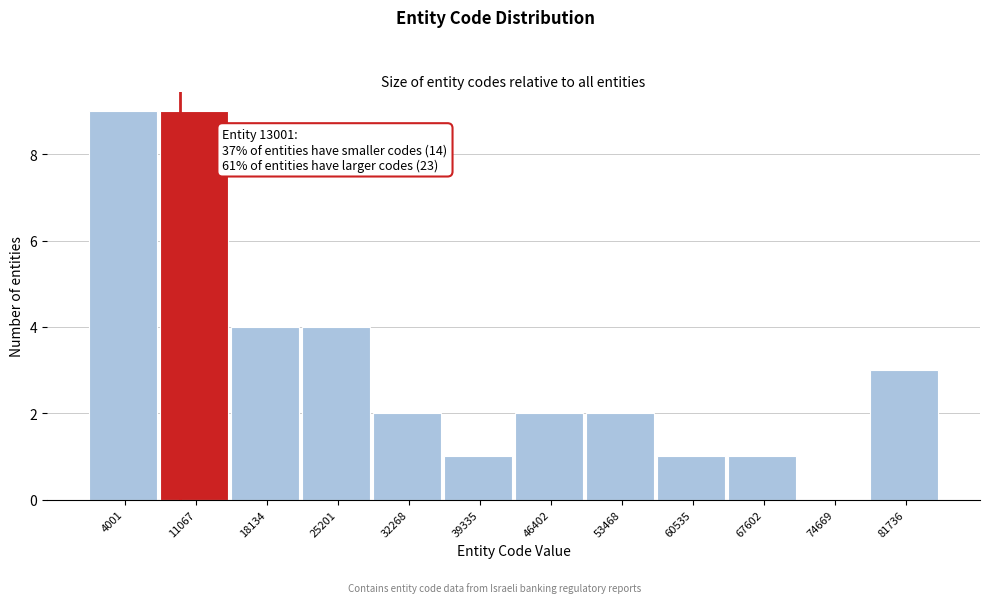

Reading left to right, transcribe all the data shown in this chart.

4001=9	11067=9	18134=4	25201=4	32268=2	39335=1	46402=2	53468=2	60535=1	67602=1	74669=0	81736=3